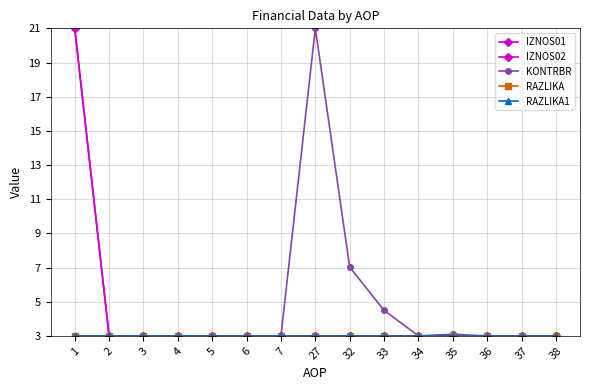

True or false: KONTRBR has more than 0 points higher than both neighbors.

True